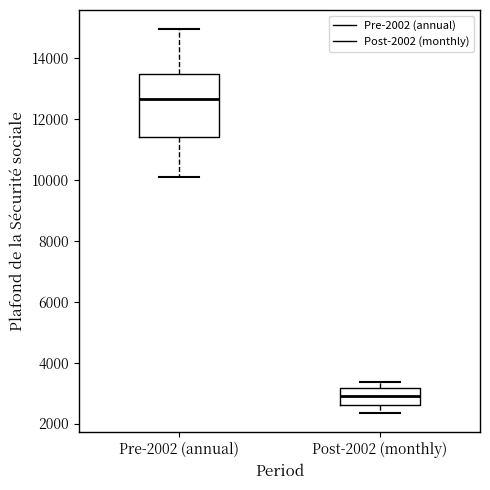

Where is the upper edge of the box for Pre-2002 (annual) on the y-axis? The values are not printed on the chart, so give them approximately, as read against the axis.

13400